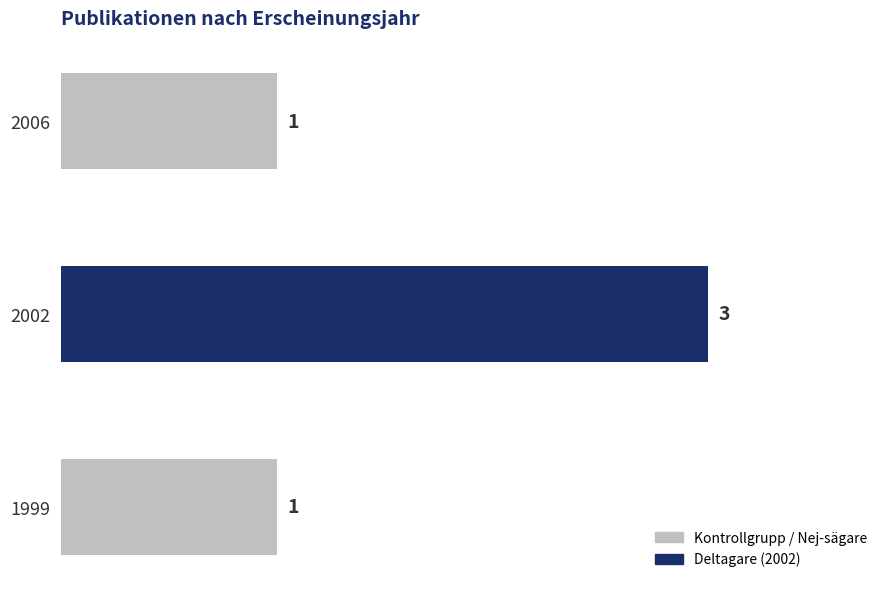

How many values are between 1 and 3?

3